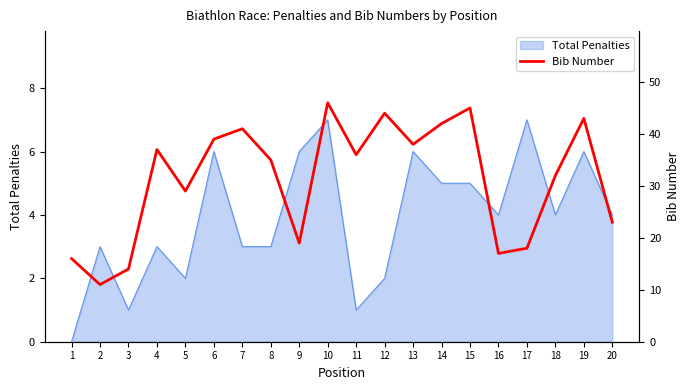

At which label does the data first exceed 36?

4